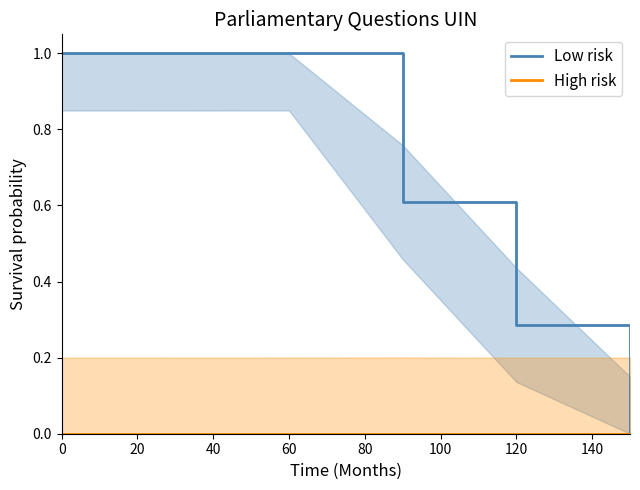

What are all the series names shown in the legend?

Low risk, High risk